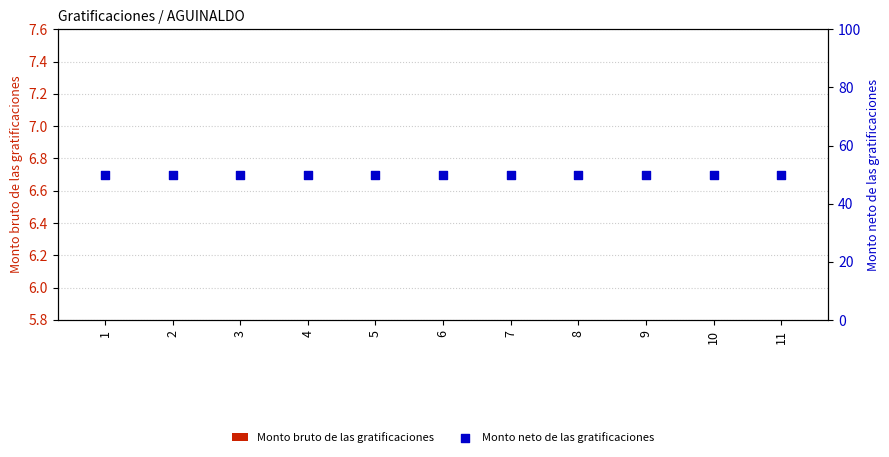

Which series contains the lowest Y value?

Monto bruto de las gratificaciones